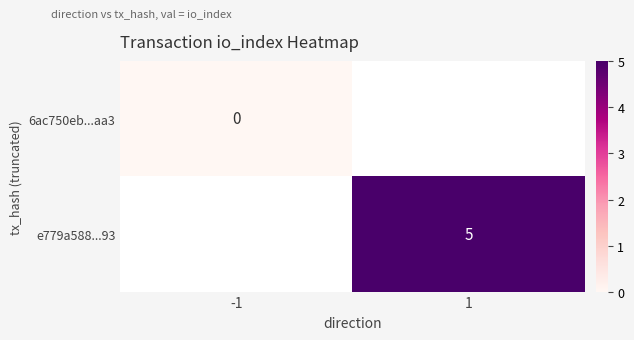

Is the value of e779a588...93 at 1 greater than the value of 6ac750eb...aa3 at -1?

Yes